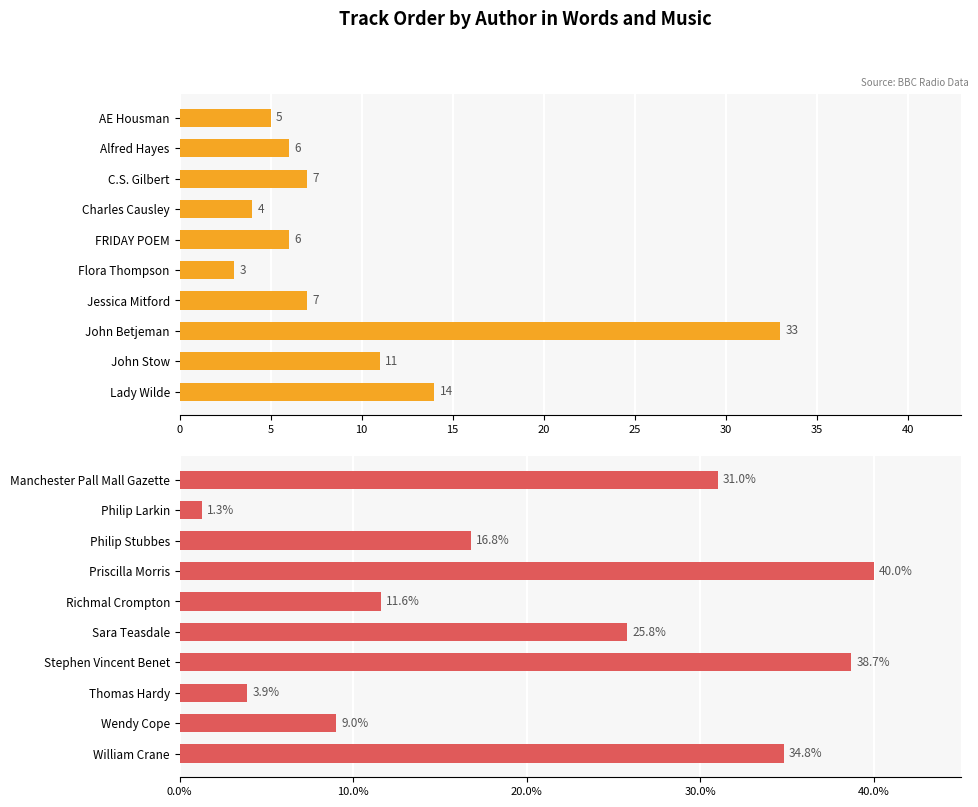

What is the average value of the Track Position series?

9.6